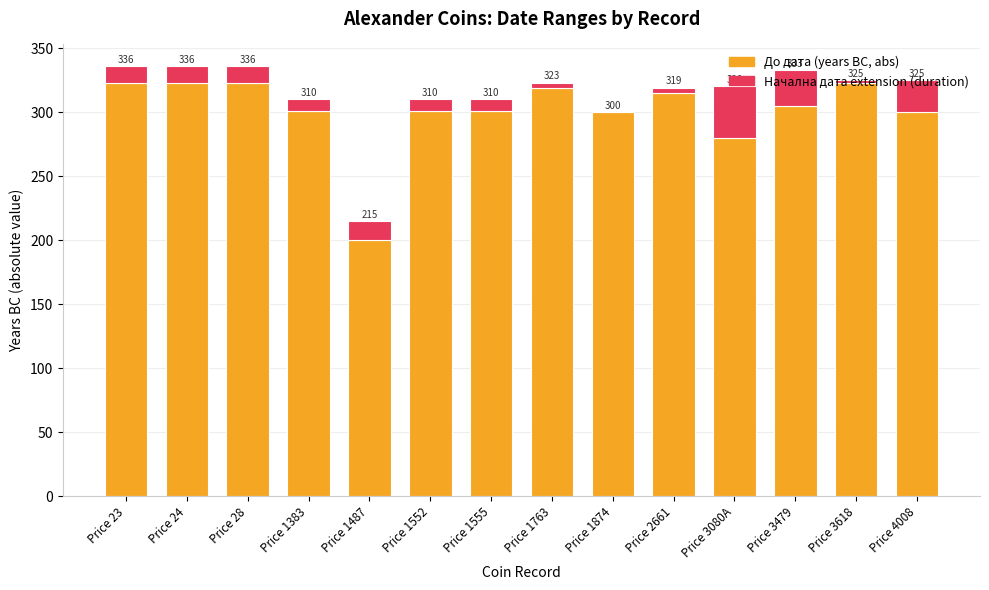

Does the chart contain stacked bars?

Yes